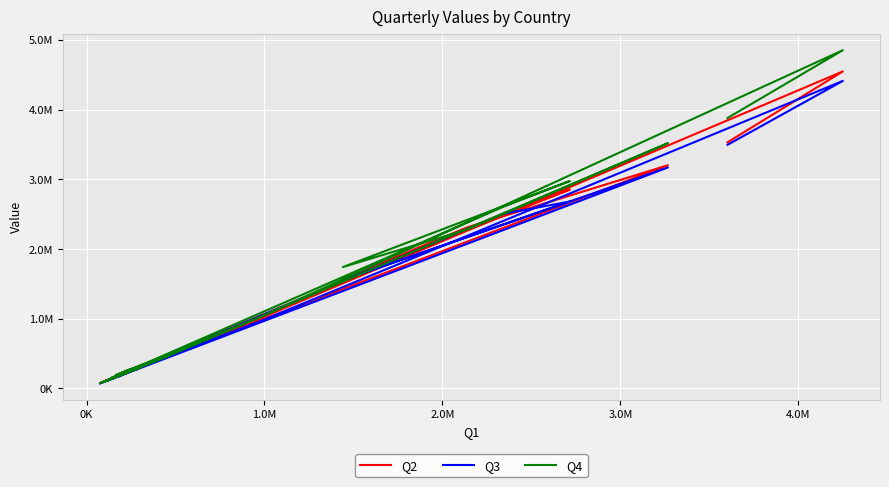

Which series has the largest range (max minus min)?

Q4